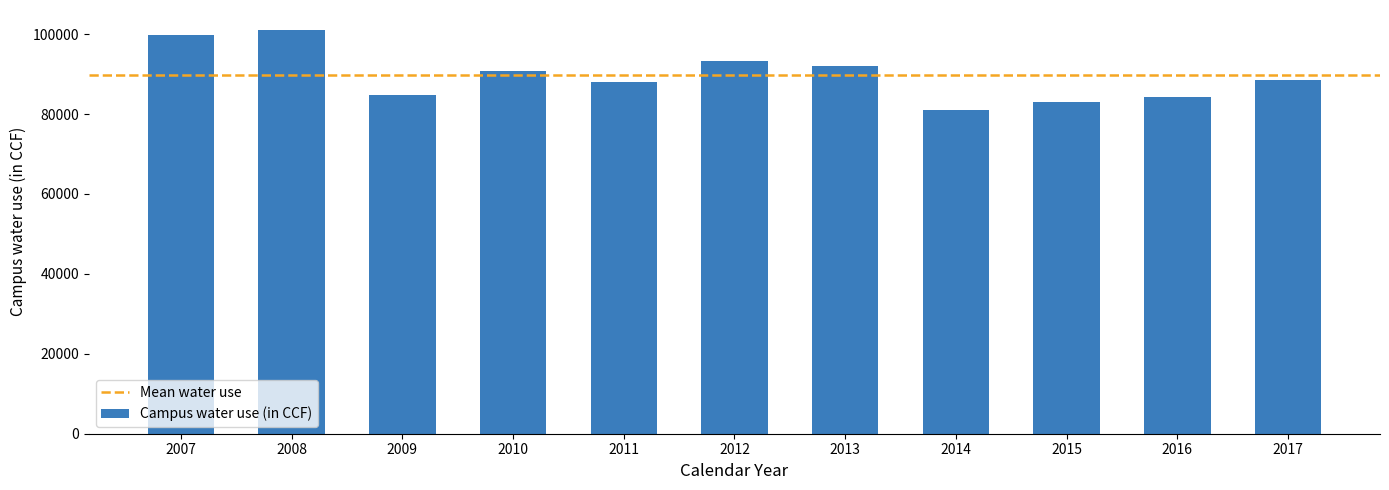

The chart shows a value of 131068 at 2007. True or false?

False